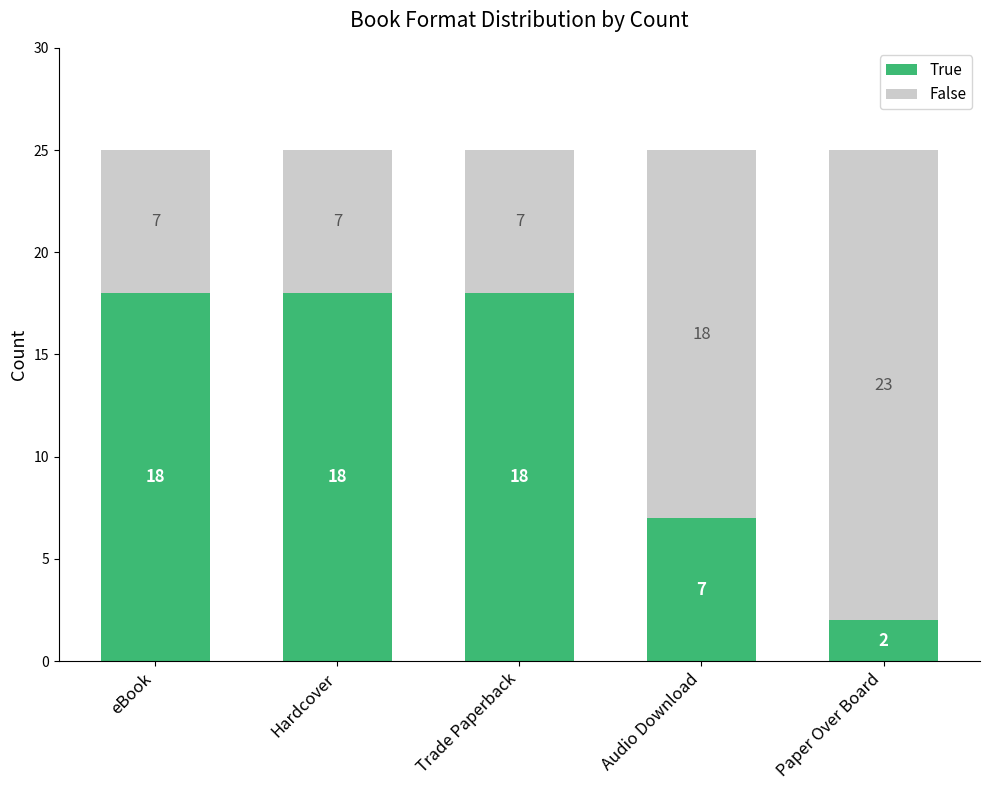

What is the difference between the second highest and minimum values in the True series?

16